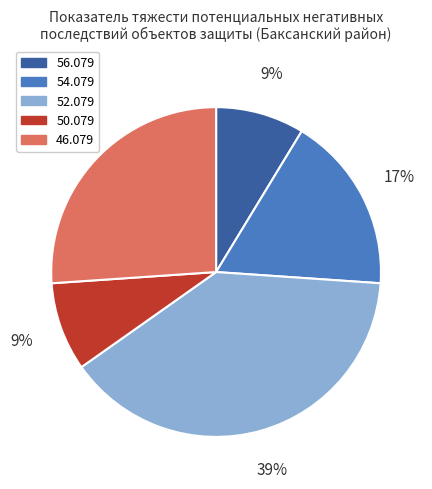

Is there a majority slice in this chart?

No